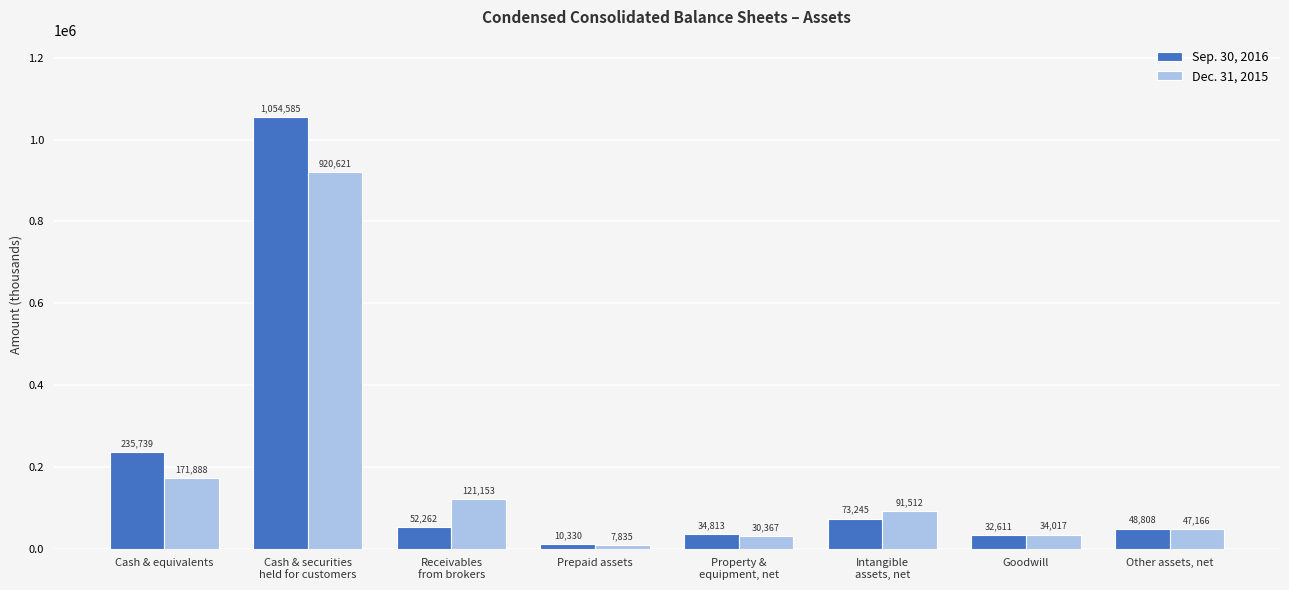

What is the label of the 5th bar from the right?

Prepaid assets